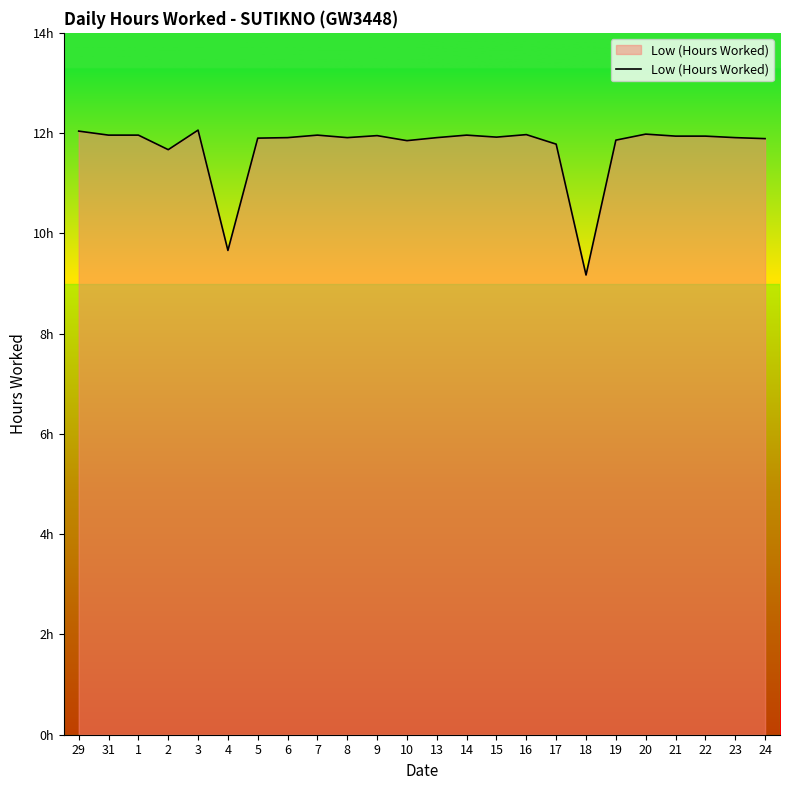

What is the difference between the maximum and minimum values?

2.9